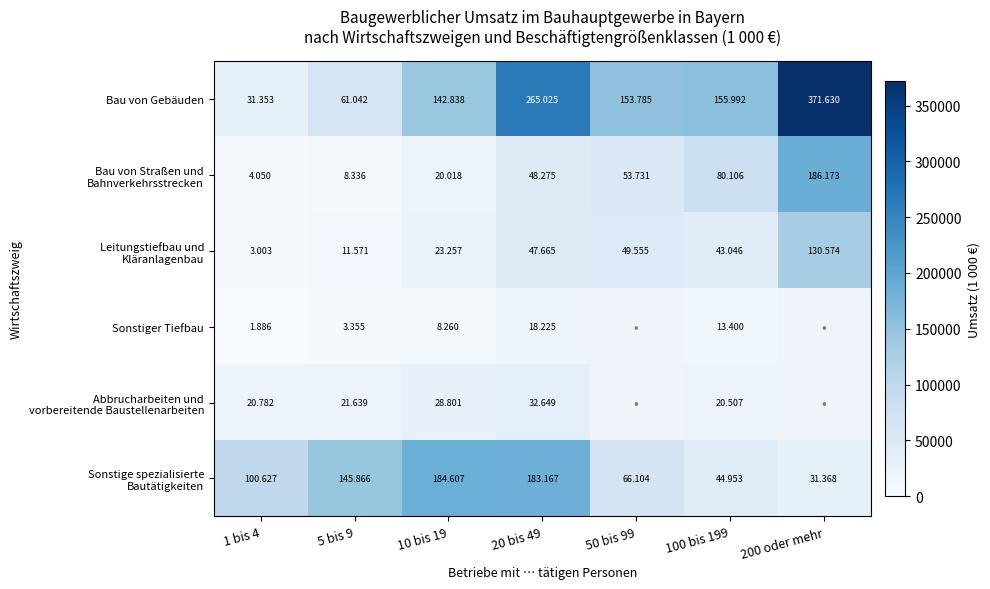

What is the difference between the maximum and minimum values in the Leitungstiefbau und Kläranlagenbau series?

127571.0